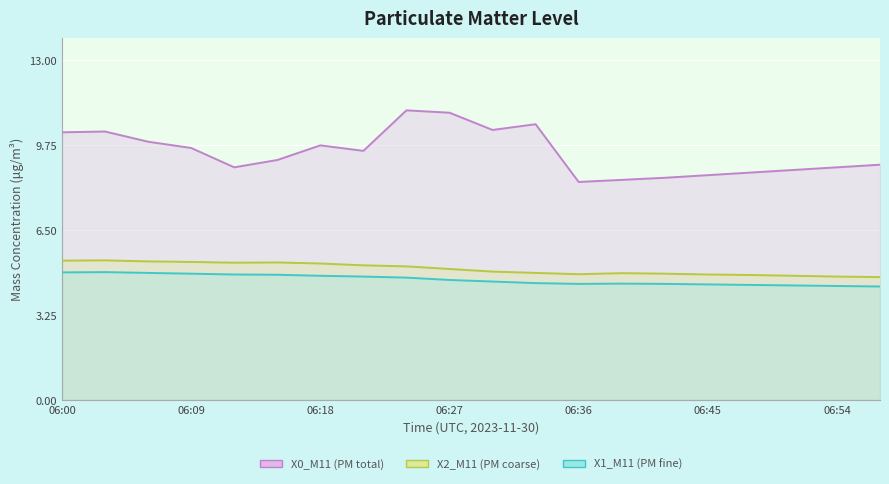

Reading right to left, transcribe all the data shown in this chart.

X0_M11 (PM total): 9.0	8.9	8.8	8.7	8.6	8.5	8.4	8.3	10.6	10.3	11.0	11.1	9.5	9.7	9.2	8.9	9.6	9.9	10.3	10.2
X2_M11 (PM coarse): 4.7	4.7	4.8	4.8	4.8	4.8	4.8	4.8	4.9	4.9	5.0	5.1	5.2	5.2	5.3	5.2	5.3	5.3	5.3	5.3
X1_M11 (PM fine): 4.3	4.4	4.4	4.4	4.4	4.4	4.5	4.4	4.5	4.5	4.6	4.7	4.7	4.8	4.8	4.8	4.8	4.9	4.9	4.9